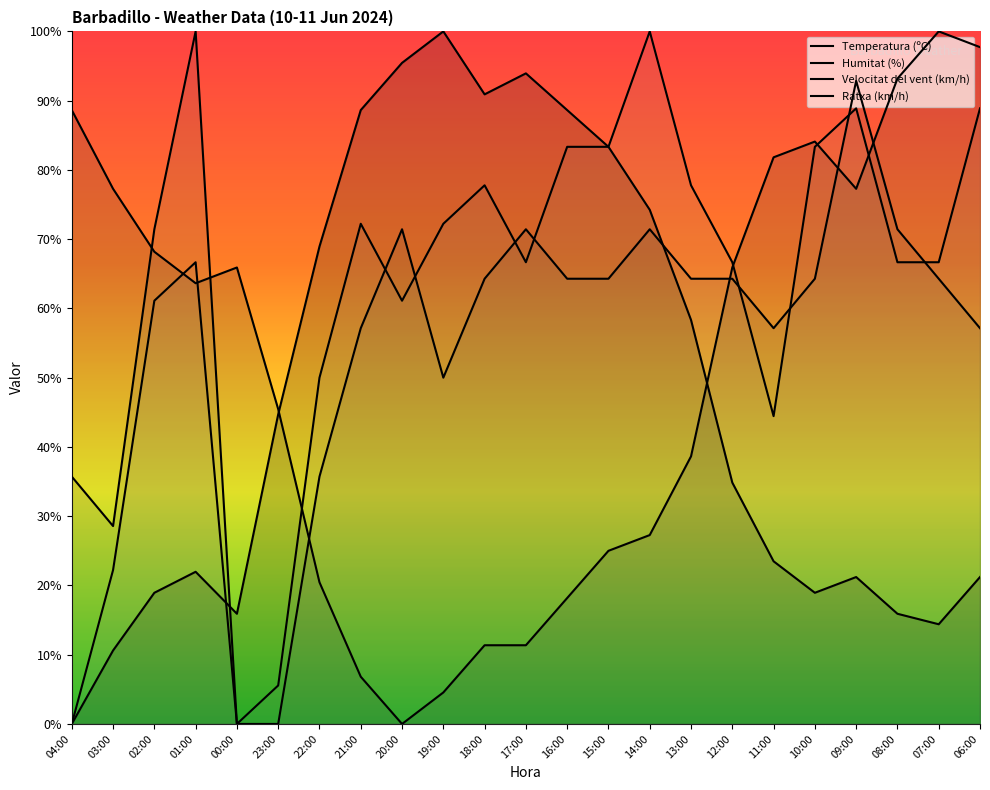

How many interior local peaks does the Ratxa (km/h) series have?

5